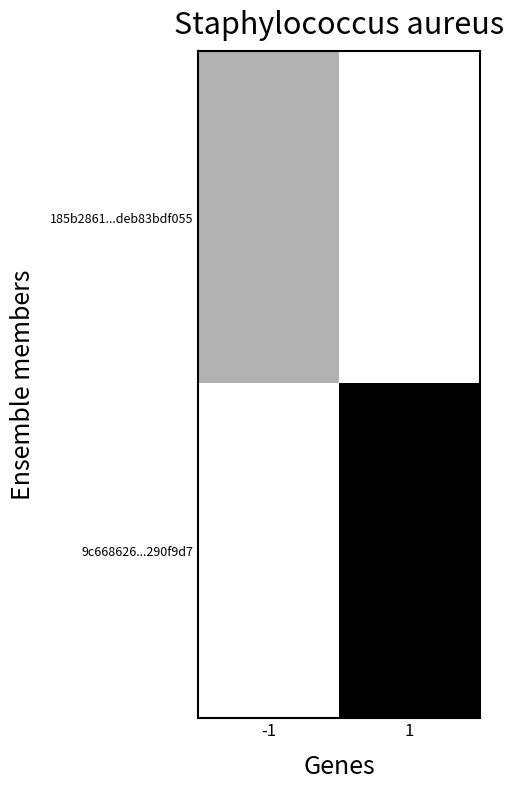

Reading left to right, list all the values displayed in this chart.

185b2861...deb83bdf055: -1=8	1=0
9c668626...290f9d7: -1=0	1=26